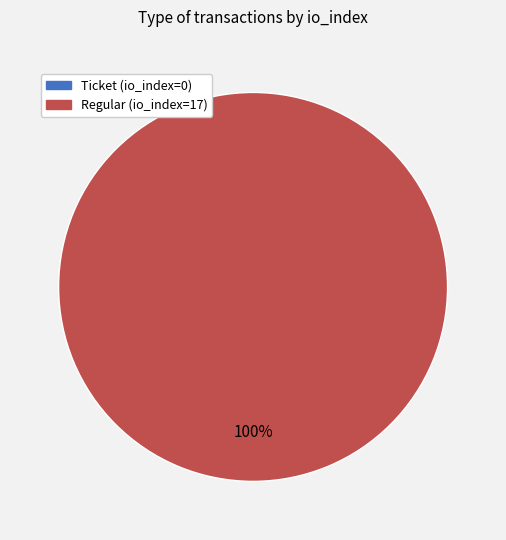

What percentage is the Regular (io_index=17) slice, to the nearest percent?

100%